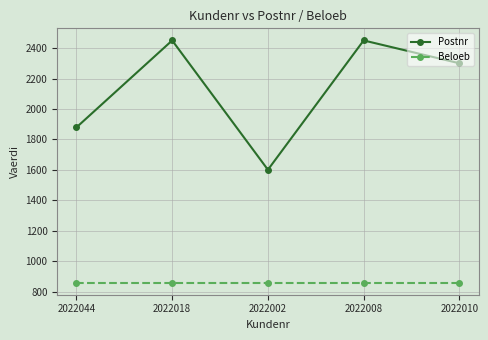

Read the Beloeb value at 2022044.

860